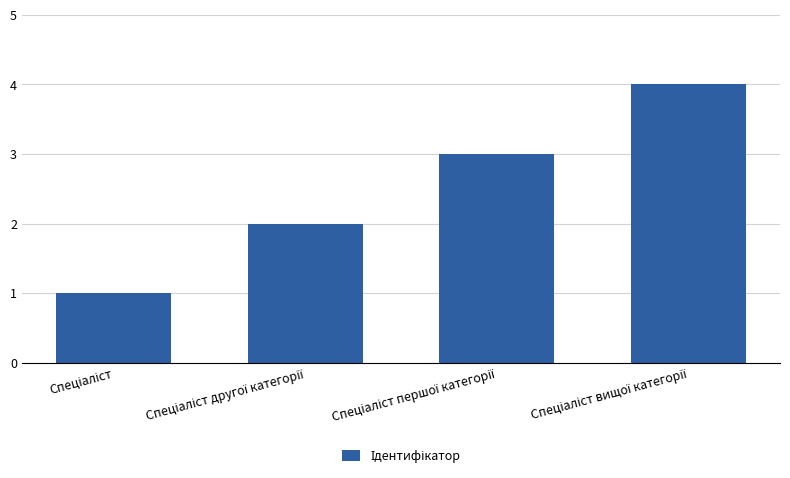

What is the difference between the second highest and second lowest values?

1